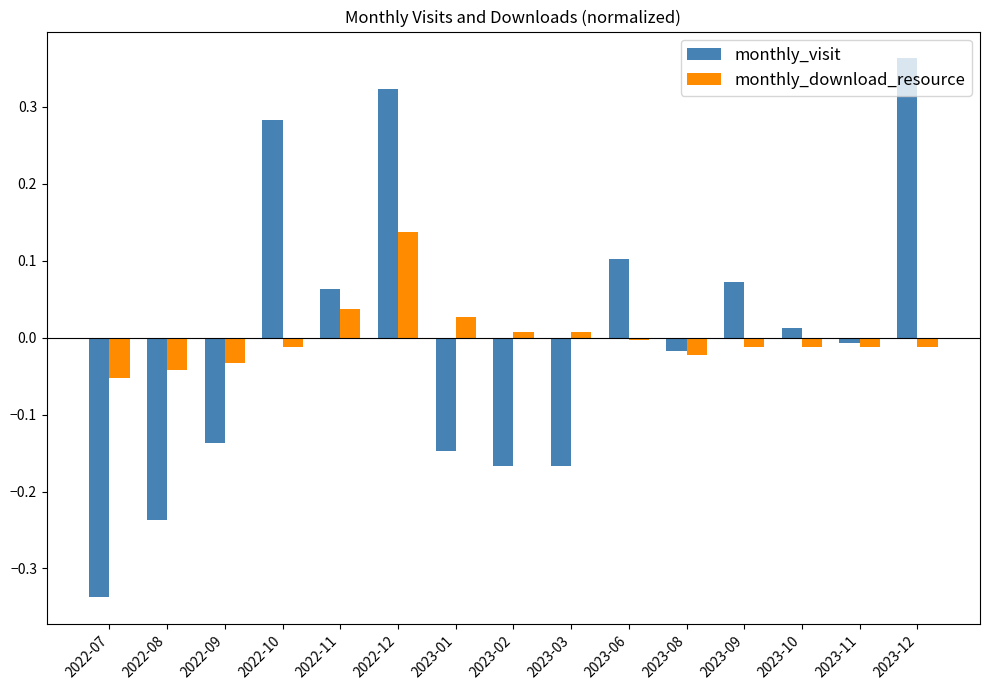

How many distinct data groups are displayed?

2